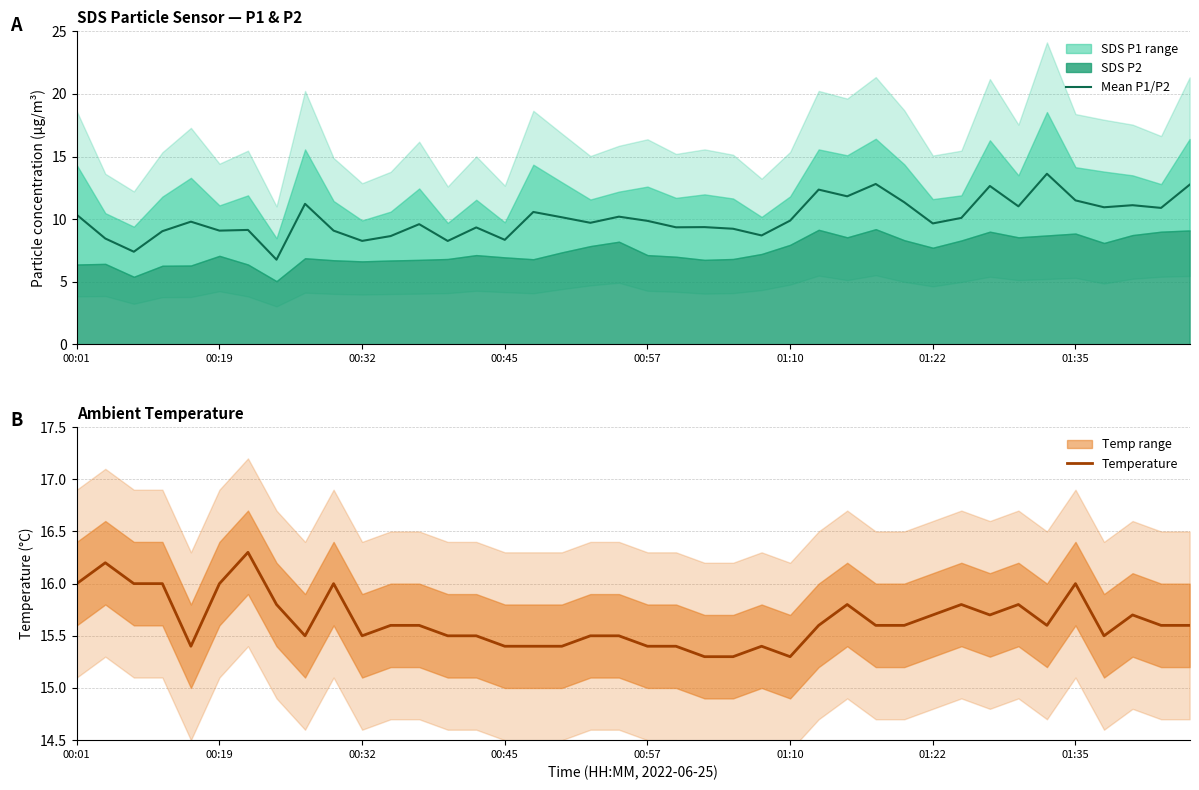

How many lines are shown in the chart?

2